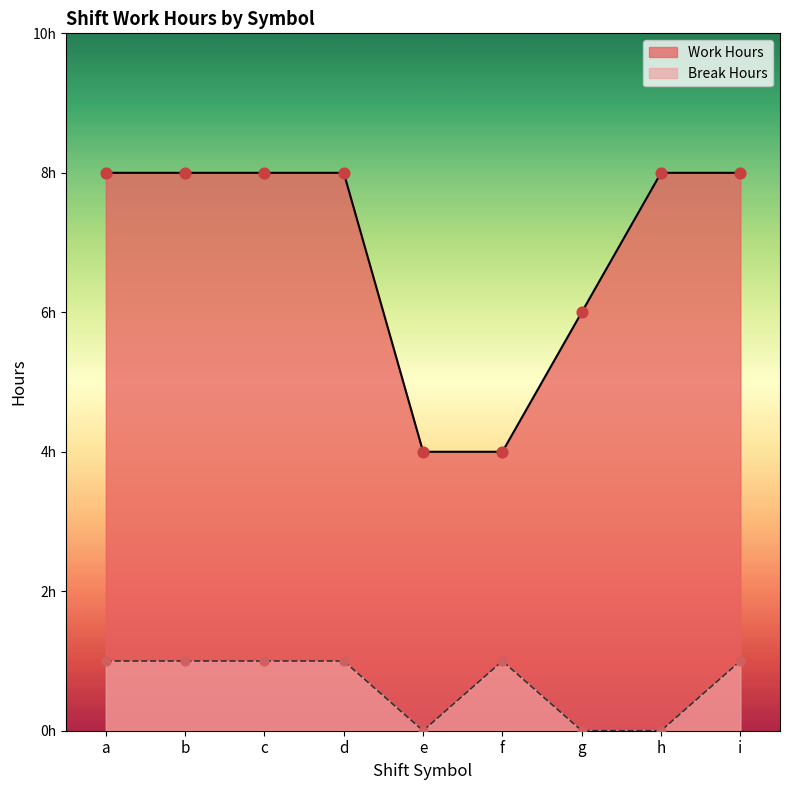

At which category is the sum across all series the highest?

b